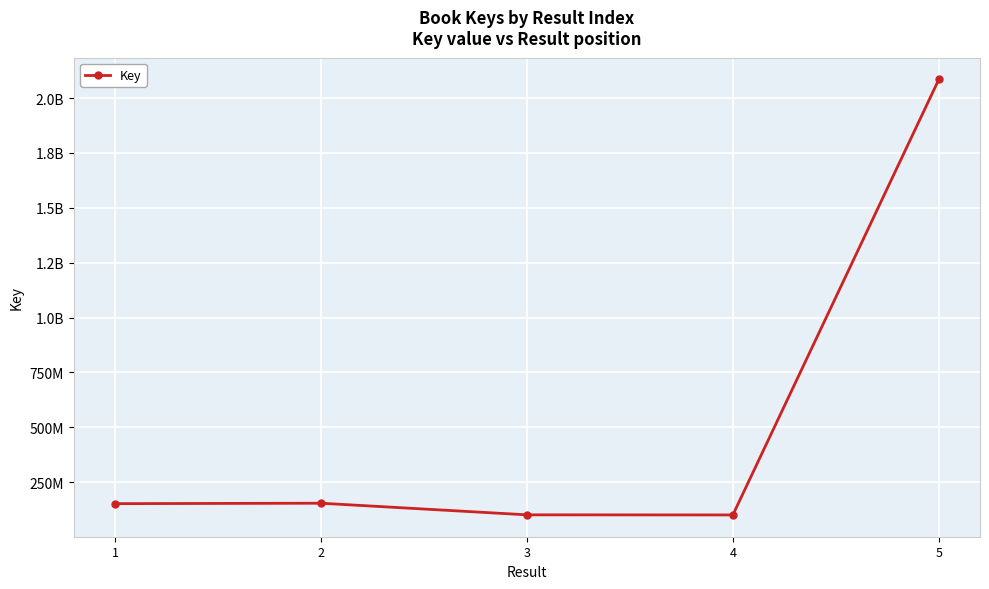

What is the maximum value shown in the chart?

2084769117